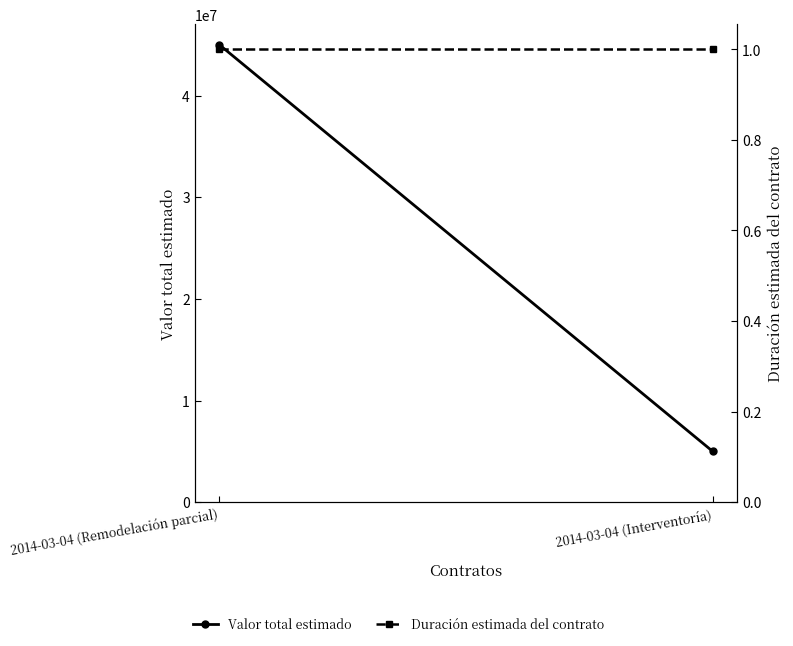

At how many categories does at least one series exceed 10188761?

1